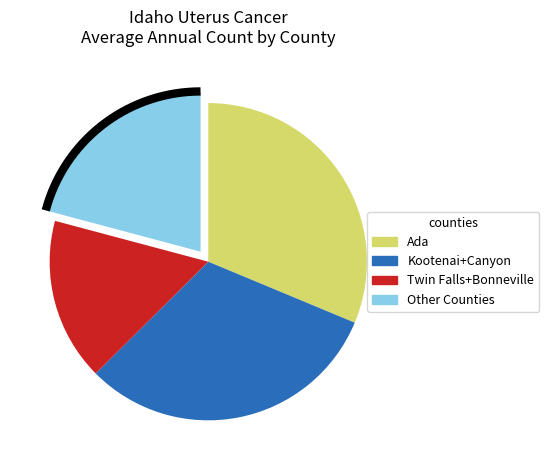

Which category has the biggest portion of the pie?

Ada